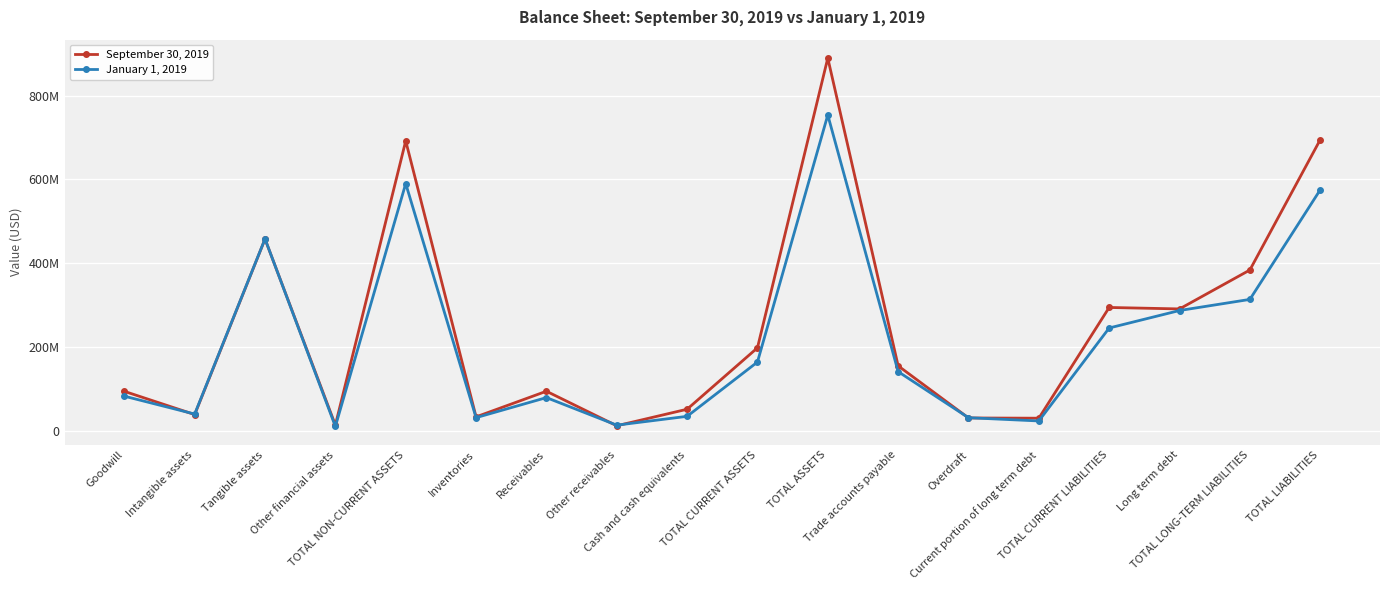

Rank the categories by January 1, 2019 value from lowest to highest.

Other financial assets, Other receivables, Current portion of long term debt, Overdraft, Inventories, Cash and cash equivalents, Intangible assets, Receivables, Goodwill, Trade accounts payable, TOTAL CURRENT ASSETS, TOTAL CURRENT LIABILITIES, Long term debt, TOTAL LONG-TERM LIABILITIES, Tangible assets, TOTAL LIABILITIES, TOTAL NON-CURRENT ASSETS, TOTAL ASSETS